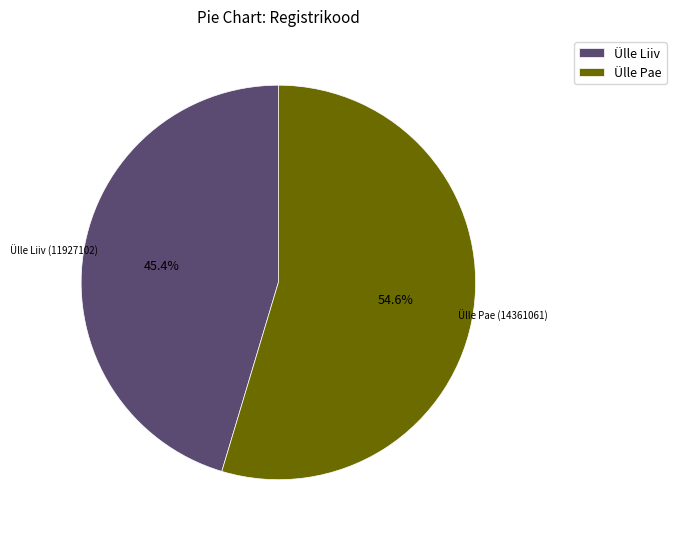

Which slice is the smallest?

Ülle Liiv